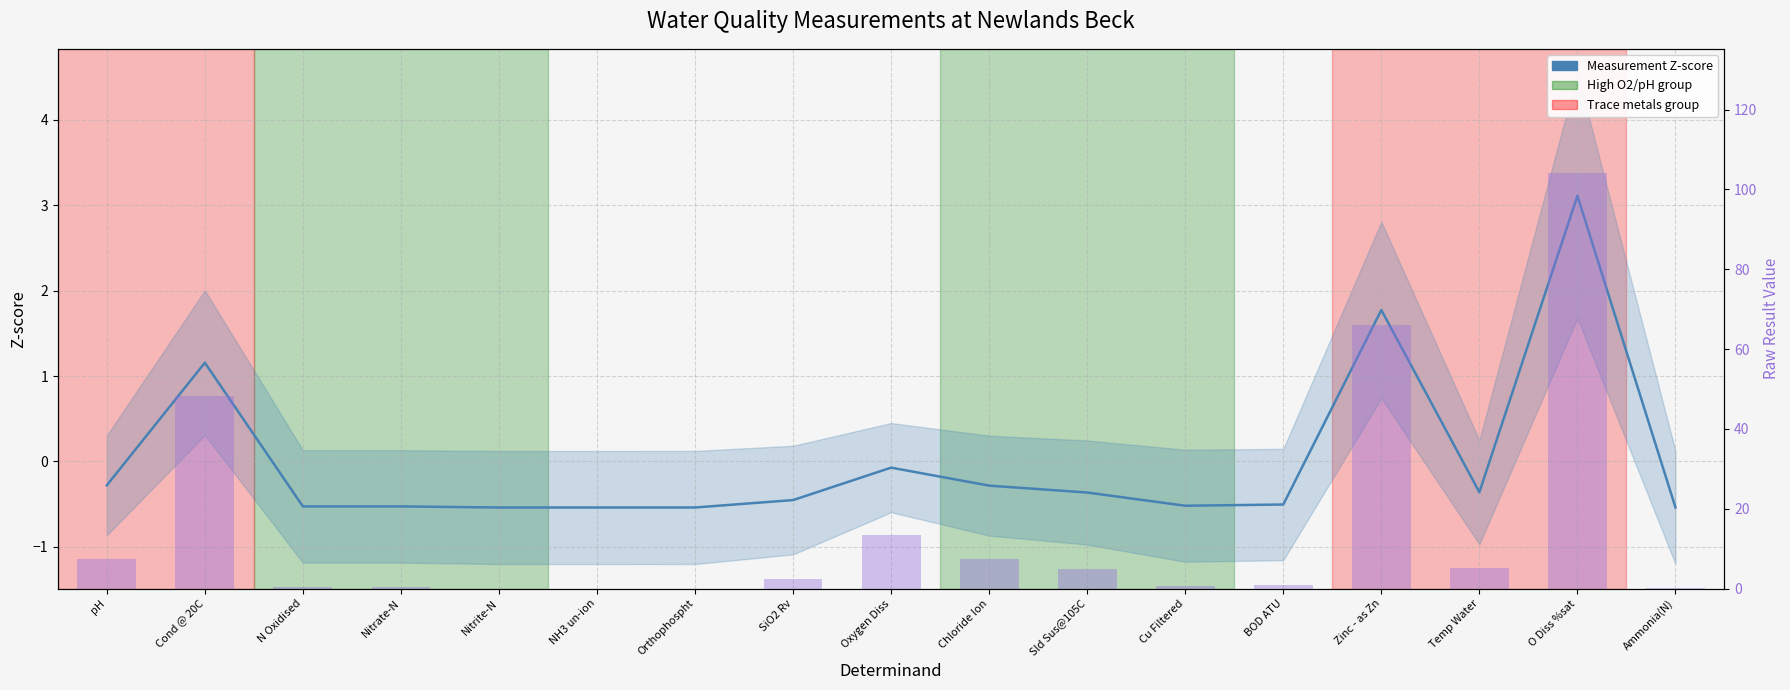

At pH, list the series in order from smallest to largest.

Measurement Z-score, Raw value